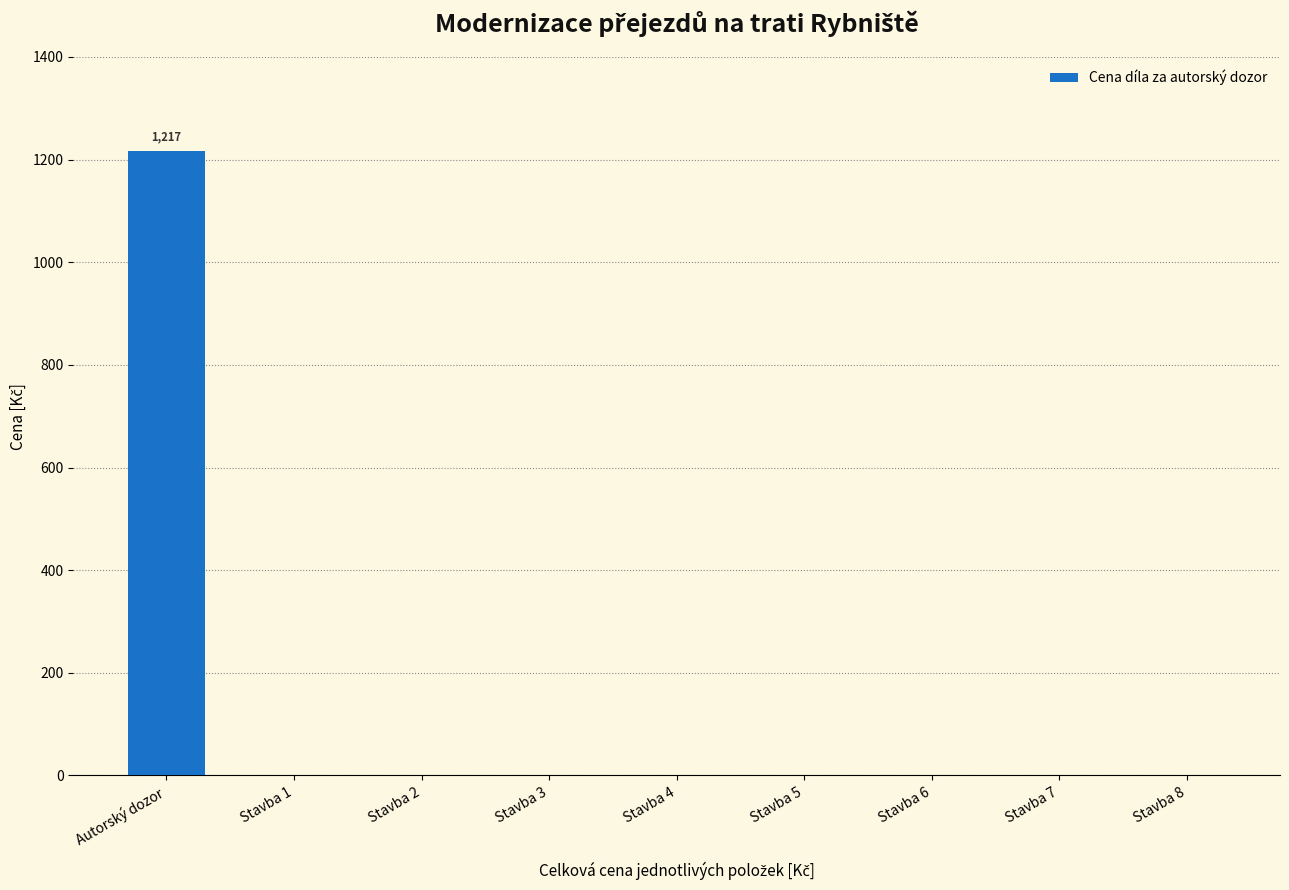

Is it true that the value at Stavba 6 is 0?

True